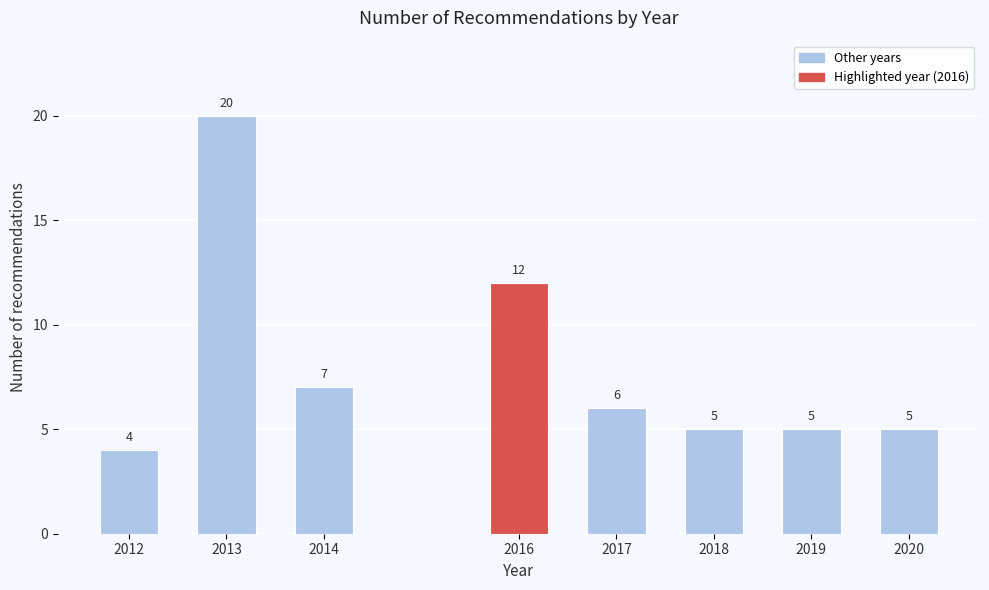

Reading left to right, what are all the values shown in this chart?

2012=4	2013=20	2014=7	2016=12	2017=6	2018=5	2019=5	2020=5